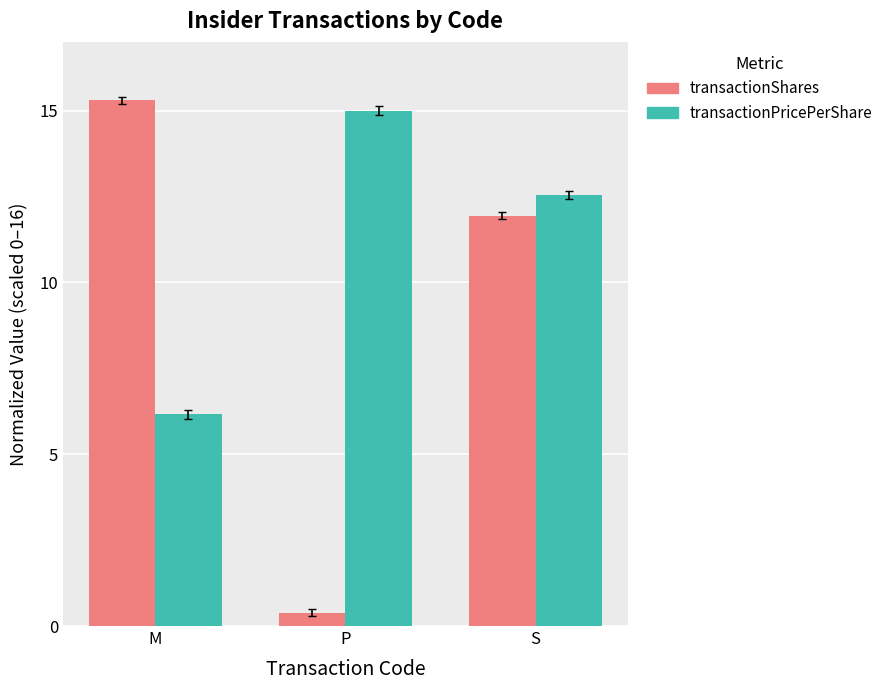

Rank the series at S from highest to lowest value.

transactionPricePerShare, transactionShares